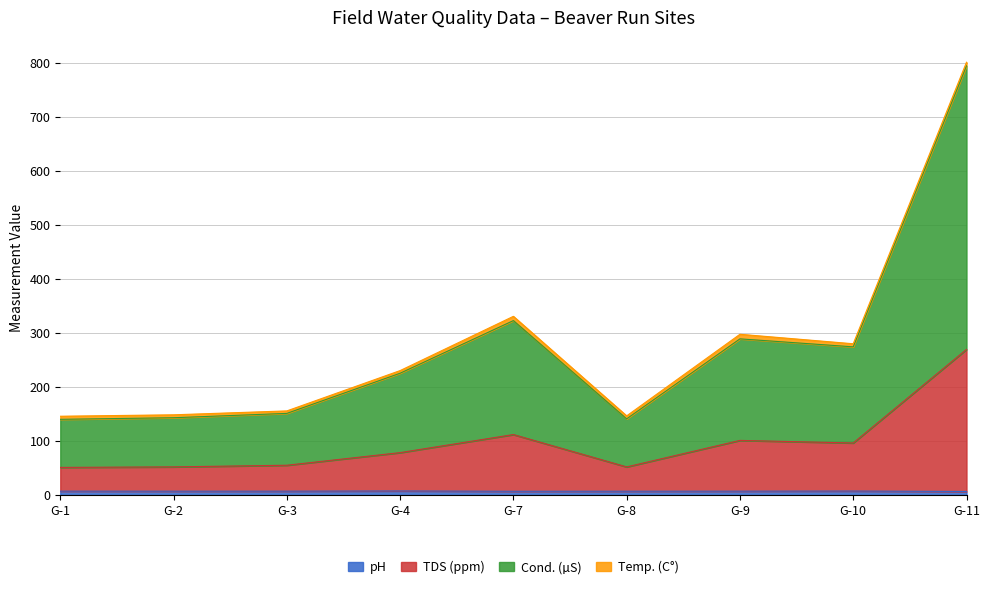

How many lines are shown in the chart?

4